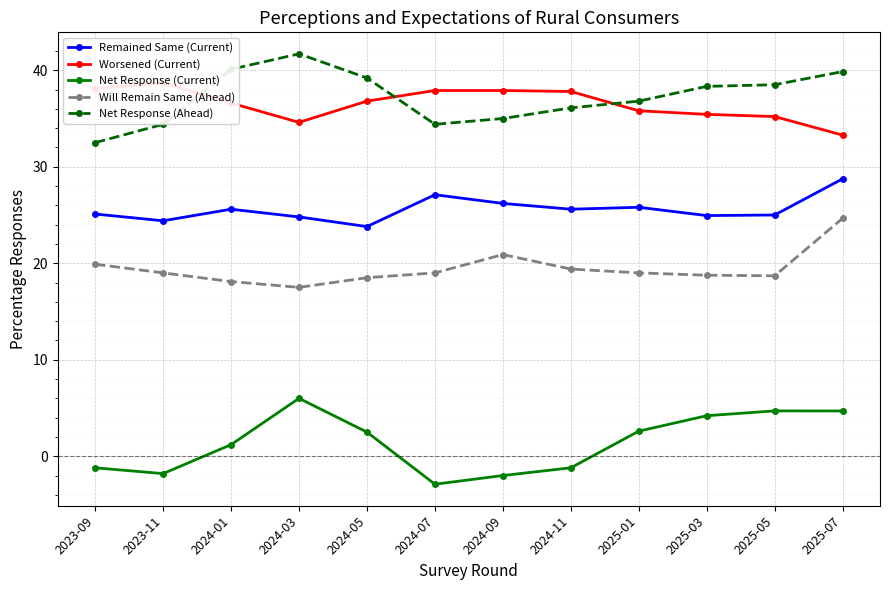

What is the label of the 7th point from the left?

2024-09